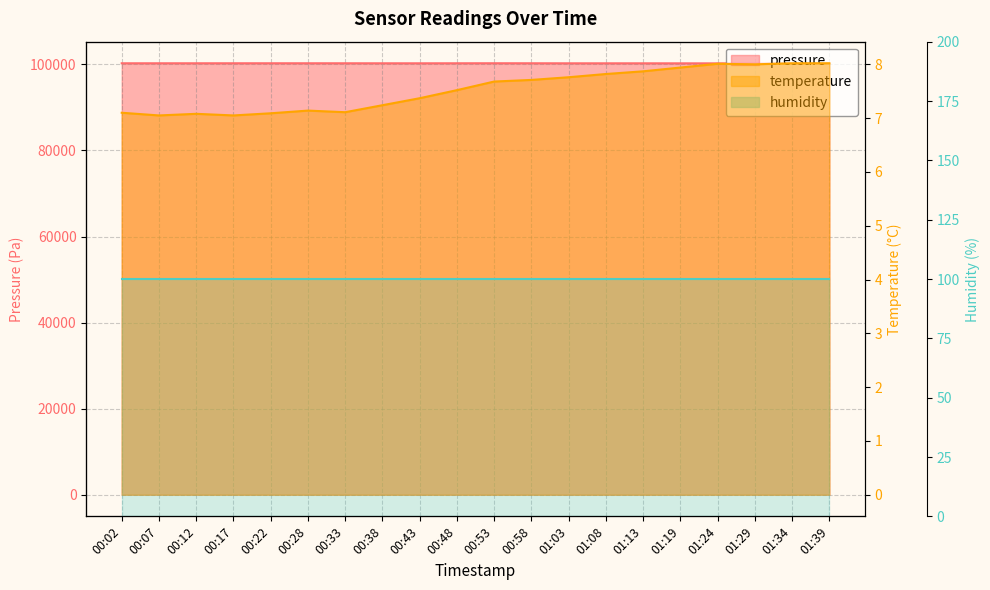

Which label corresponds to the largest value in the chart?

00:53